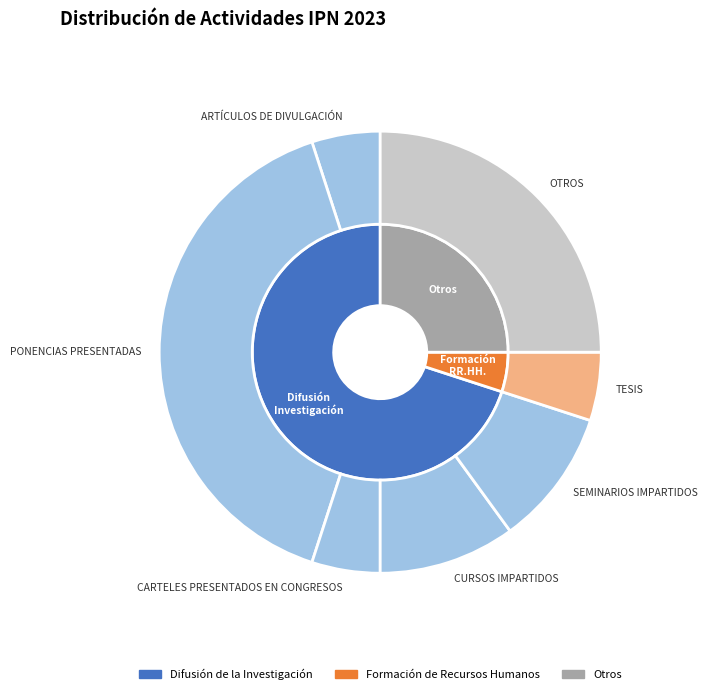

Count the number of slices in the pie.

7